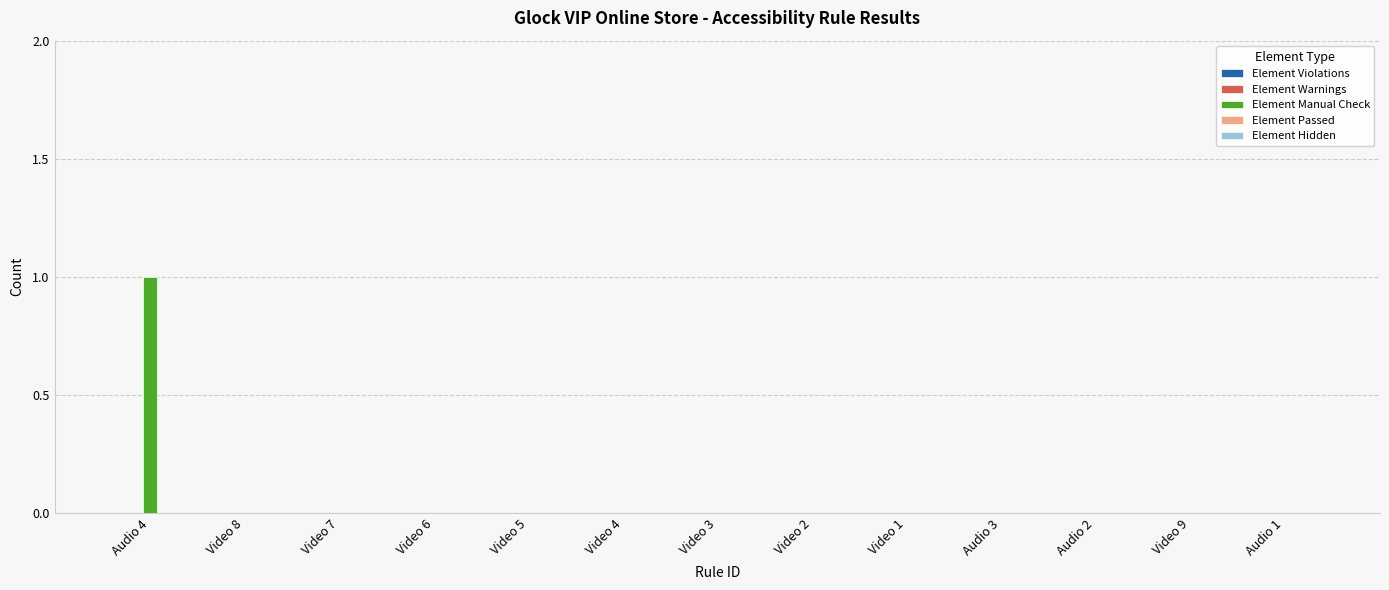

Which label corresponds to the largest value in the chart?

Audio 4